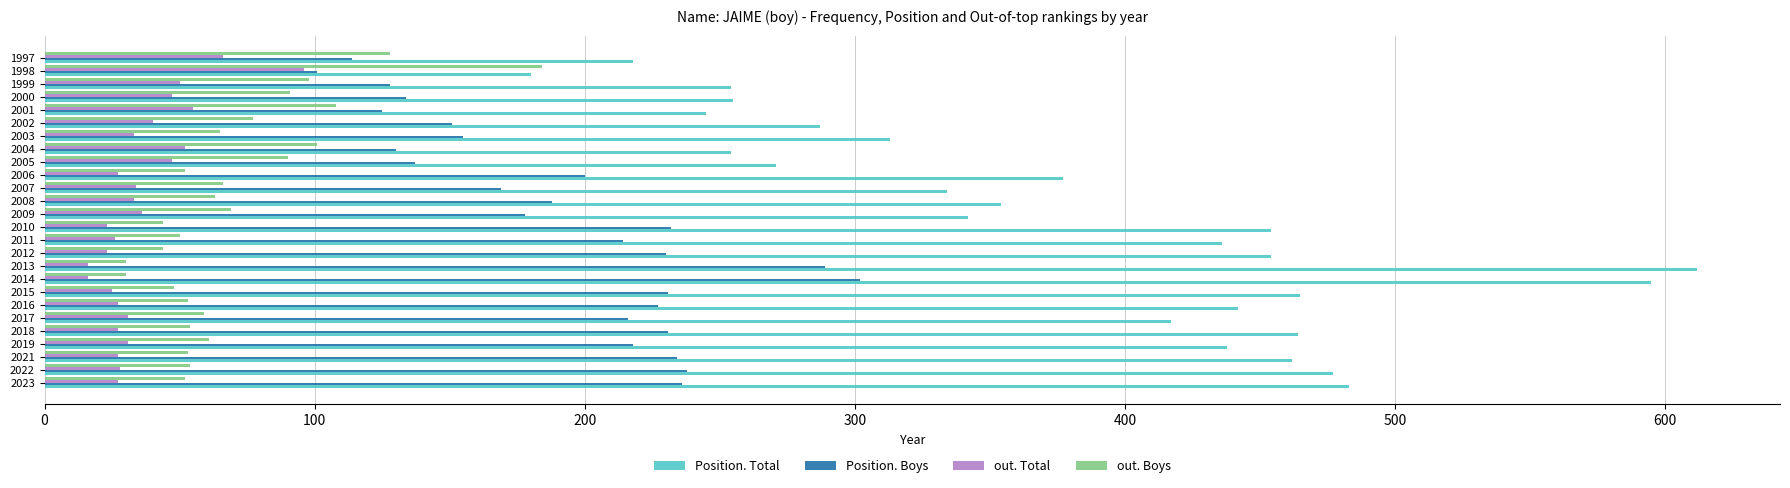

Is it true that out. Boys equals 11 at 2016?

False